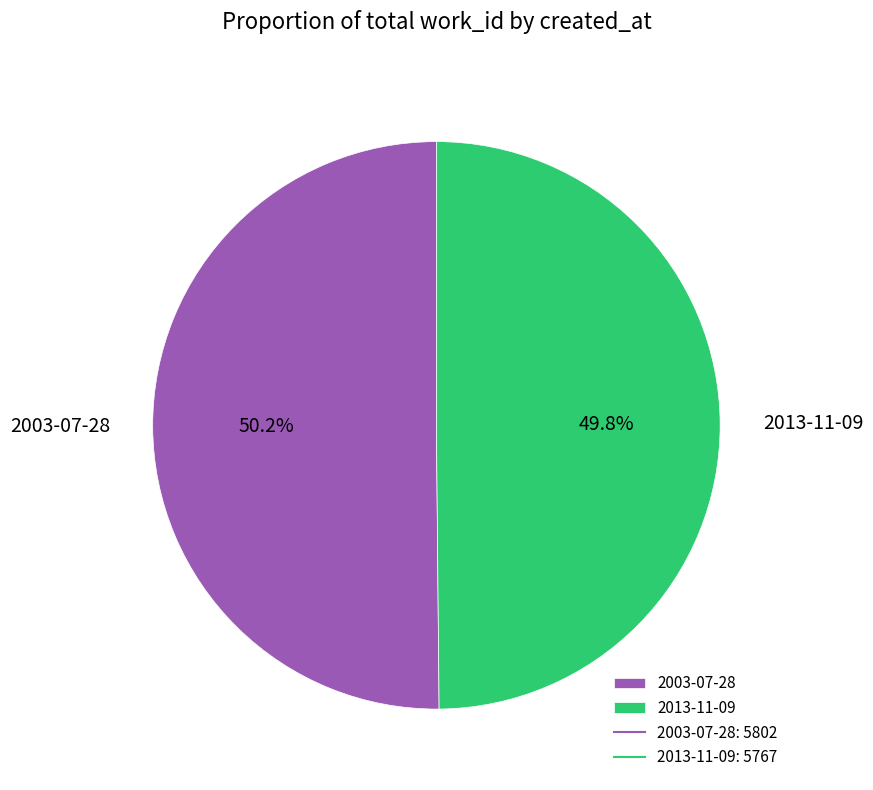

True or false: 2003-07-28 accounts for 37% of the total.

False